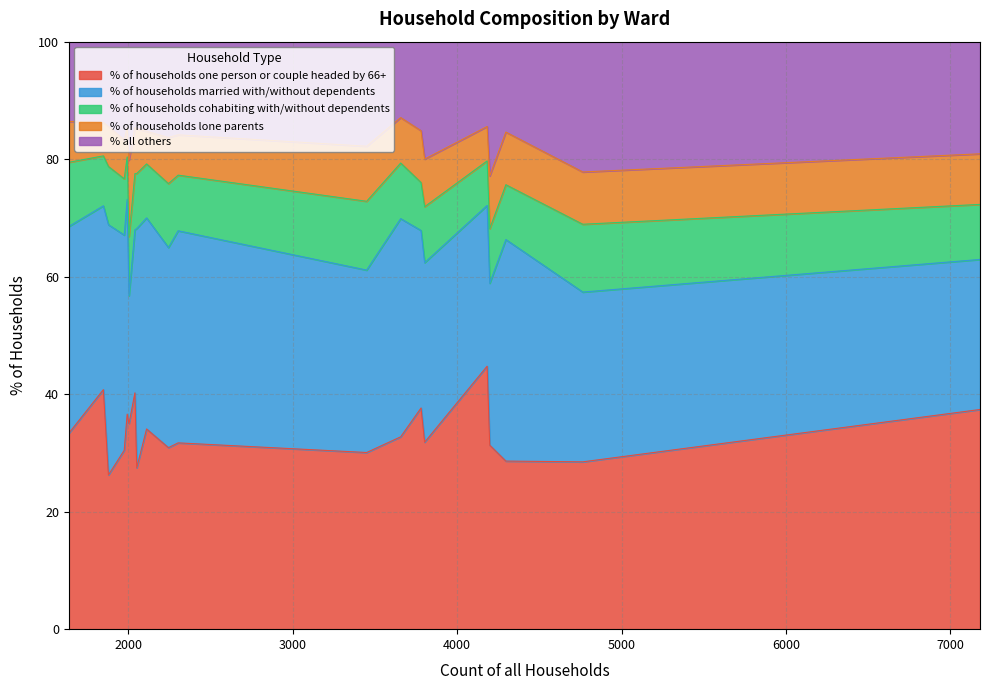

The % of households married with/without dependents series shows 48.1 at Blandford. True or false?

False